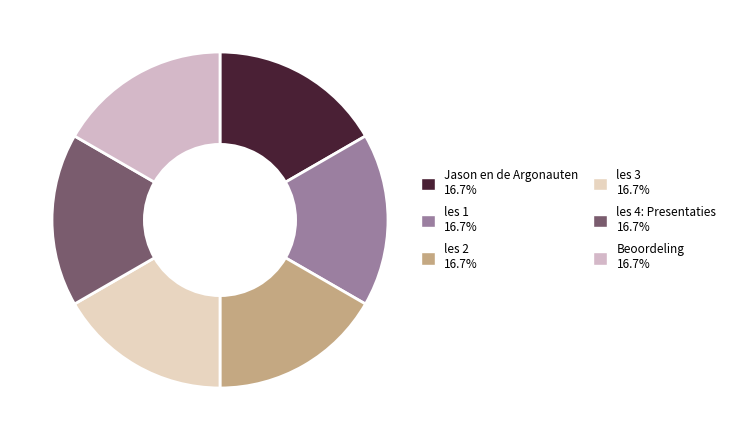

How many slices are in this pie chart?

6